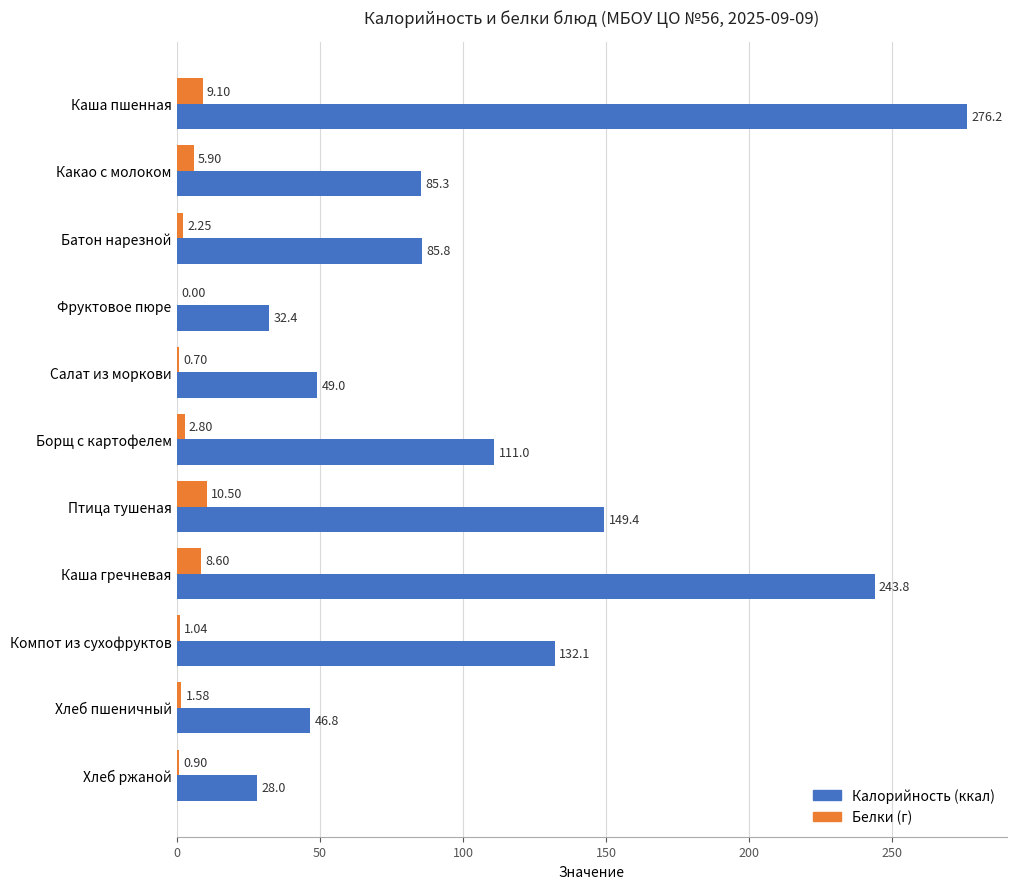

Is the value of Белки at Компот из сухофруктов greater than the value of Калорийность at Салат из моркови?

No